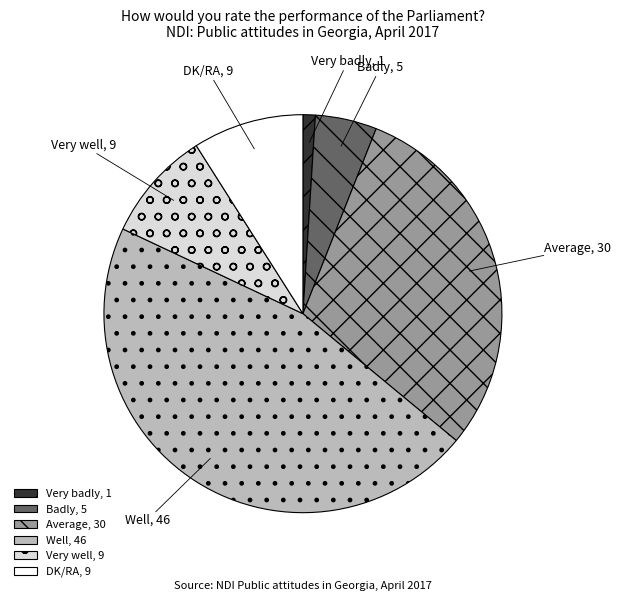

Which category has the biggest portion of the pie?

Well